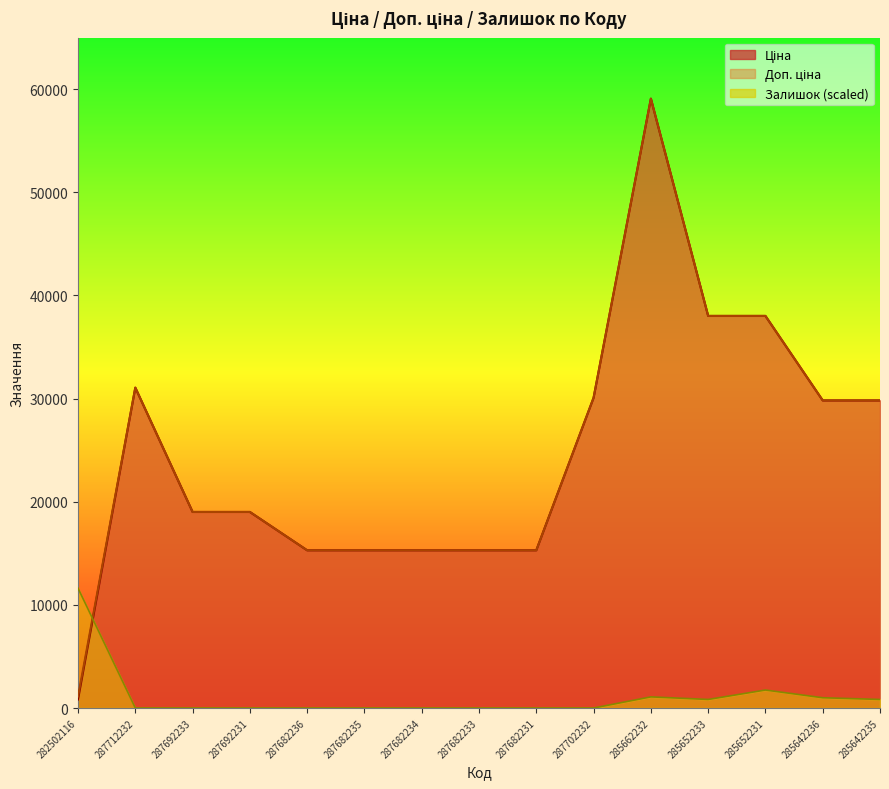

How many lines are shown in the chart?

3